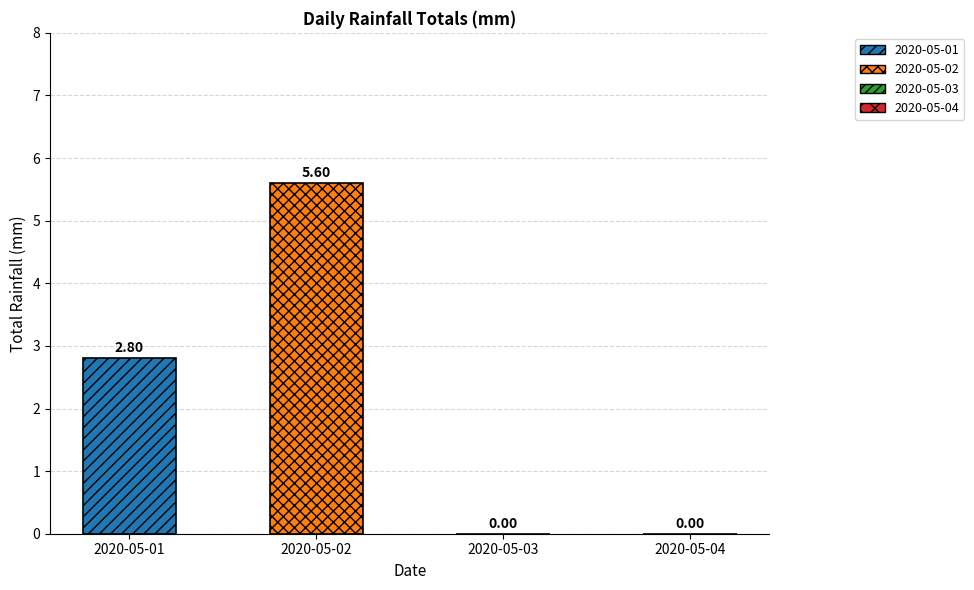

What is the change in value from 2020-05-01 to 2020-05-02?

+2.8